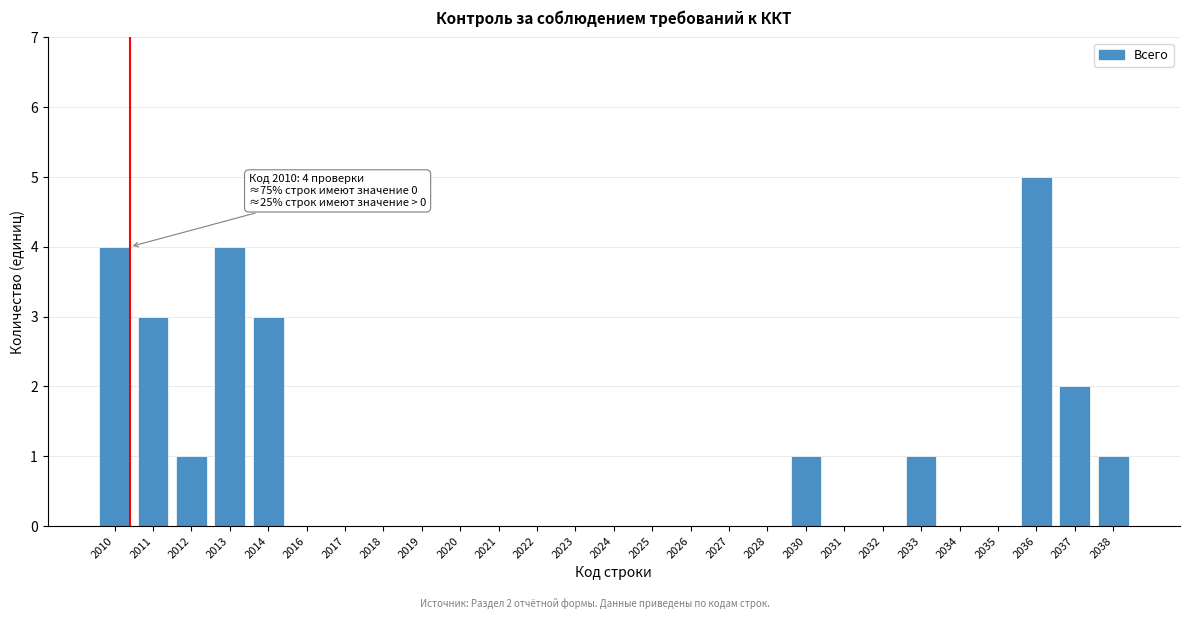

Reading right to left, extract all data points from this chart.

2038=1	2037=2	2036=5	2035=0	2034=0	2033=1	2032=0	2031=0	2030=1	2028=0	2027=0	2026=0	2025=0	2024=0	2023=0	2022=0	2021=0	2020=0	2019=0	2018=0	2017=0	2016=0	2014=3	2013=4	2012=1	2011=3	2010=4